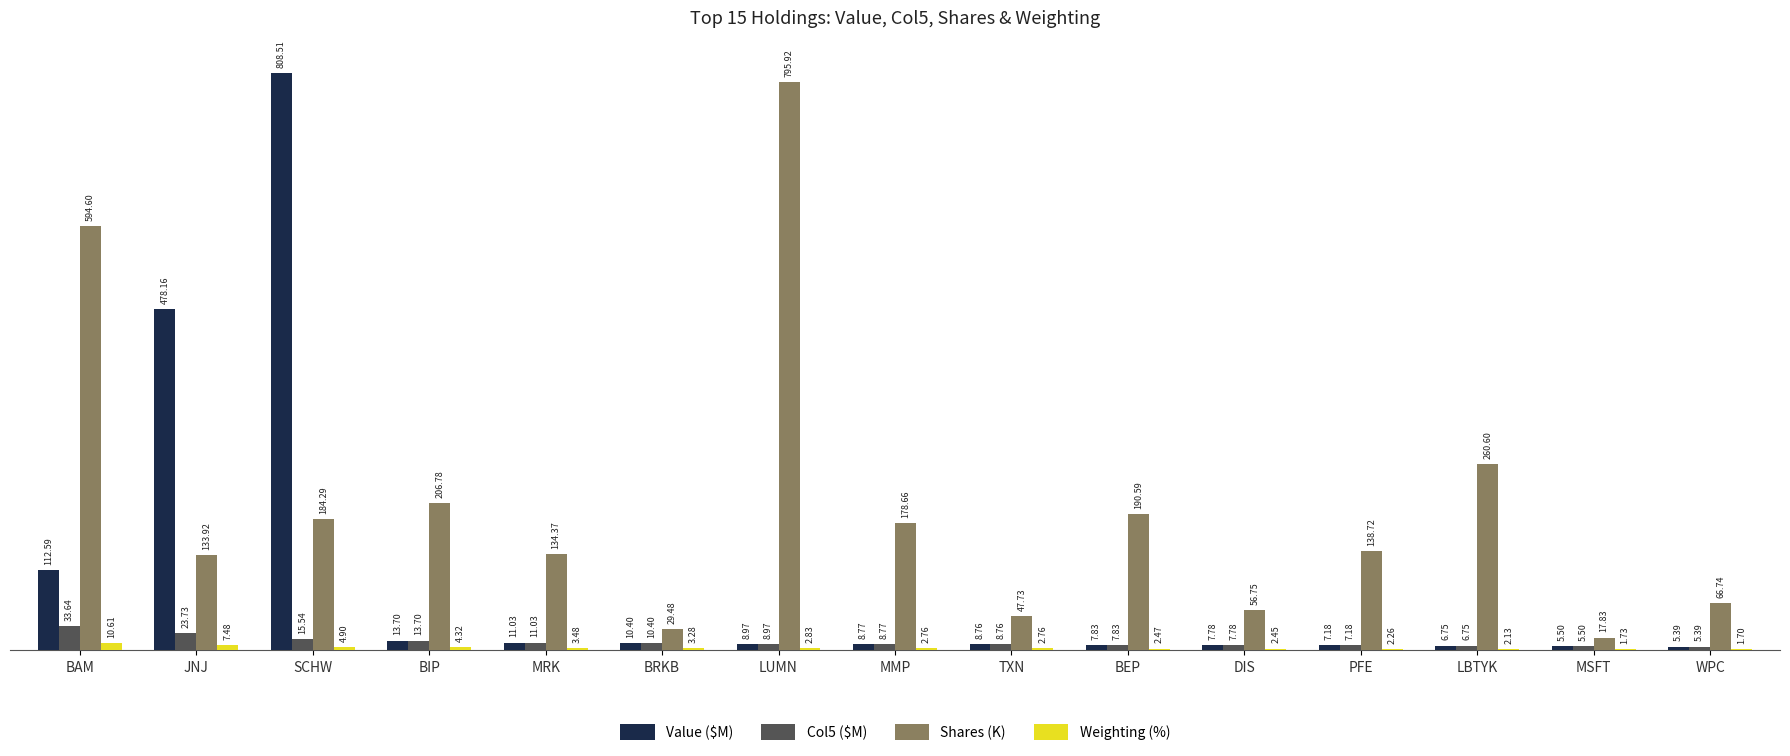

What is the sum of all Col5 ($M) values?

175.0